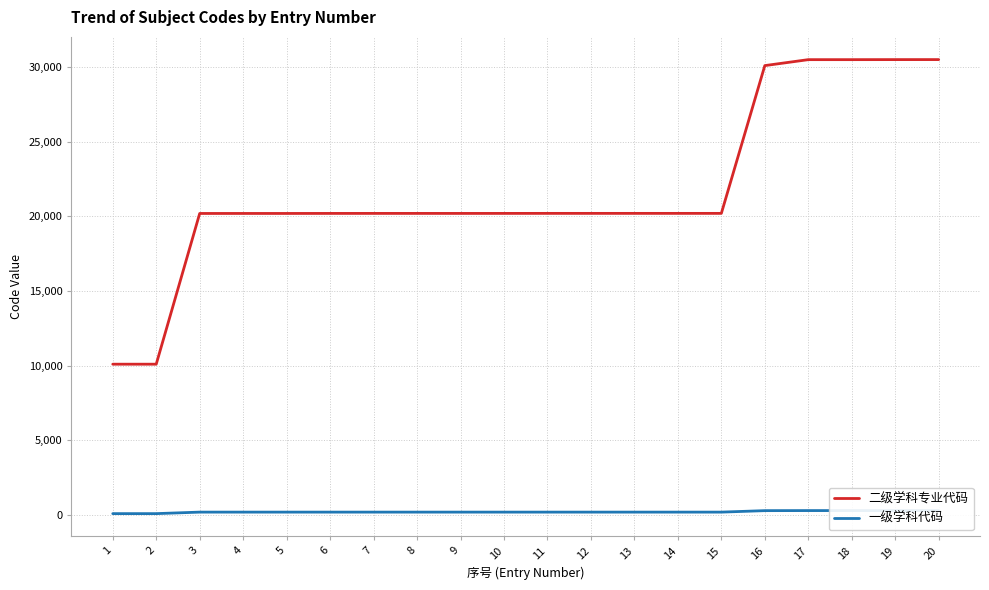

Is the value of 二级学科专业代码 at 6 greater than the value of 一级学科代码 at 7?

Yes